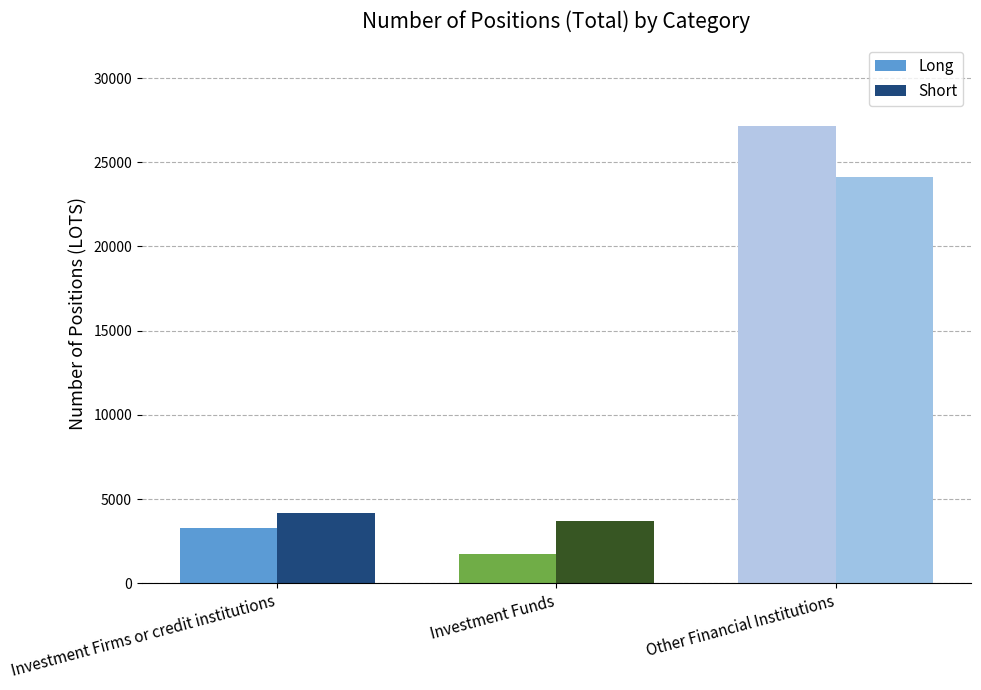

At Investment Firms or credit institutions, list the series in order from largest to smallest.

Short, Long